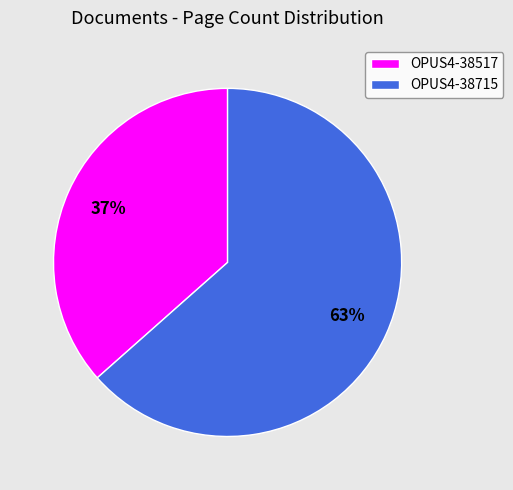

The OPUS4-38715 slice represents 63% of the pie. True or false?

True